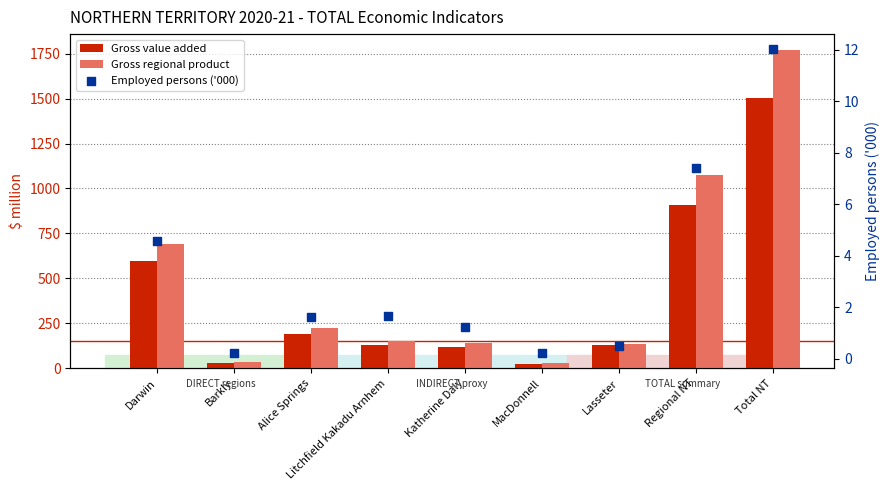

What are all the series names shown in the legend?

Gross value added, Gross regional product, Employed persons ('000)